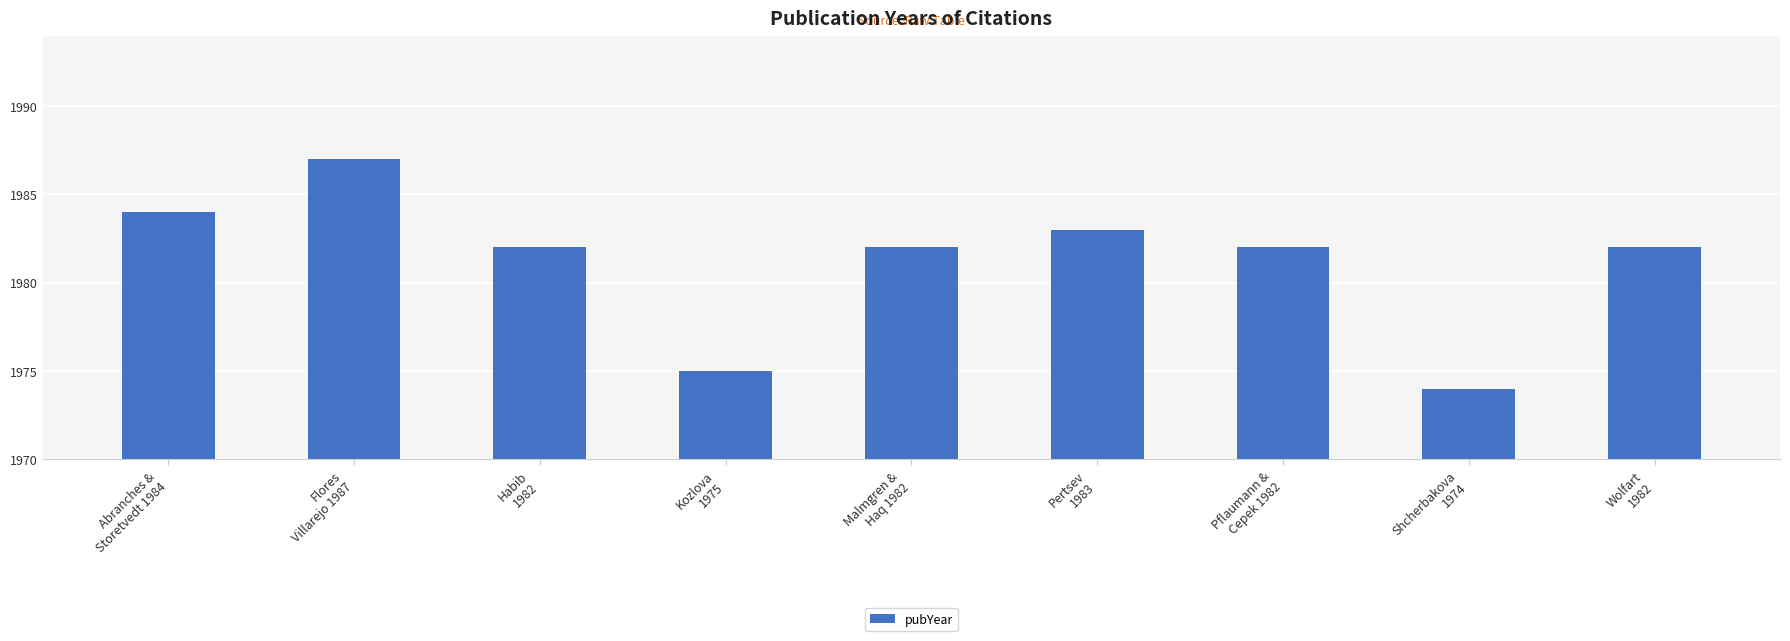

Rank the categories by value from highest to lowest.

Flores
Villarejo 1987, Abranches &
Storetvedt 1984, Pertsev
1983, Habib
1982, Malmgren &
Haq 1982, Pflaumann &
Cepek 1982, Wolfart
1982, Kozlova
1975, Shcherbakova
1974